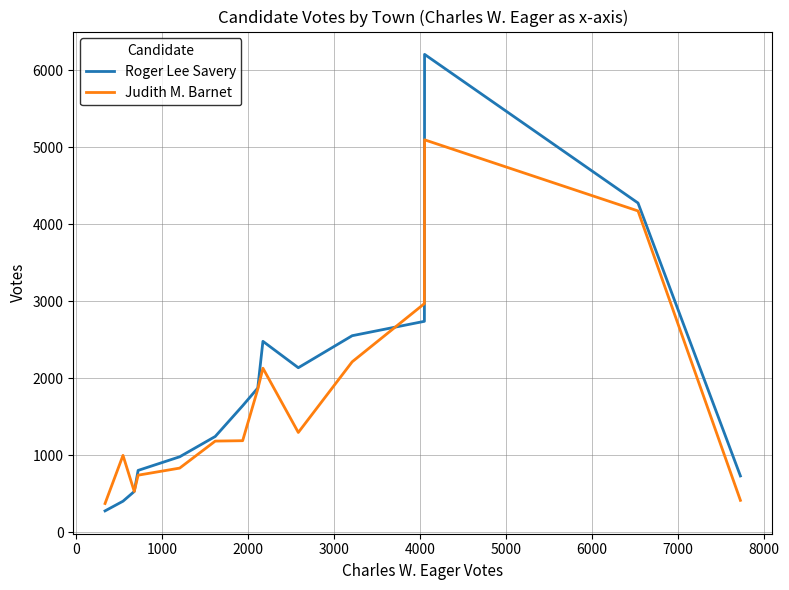

What is the greatest value displayed?

6208